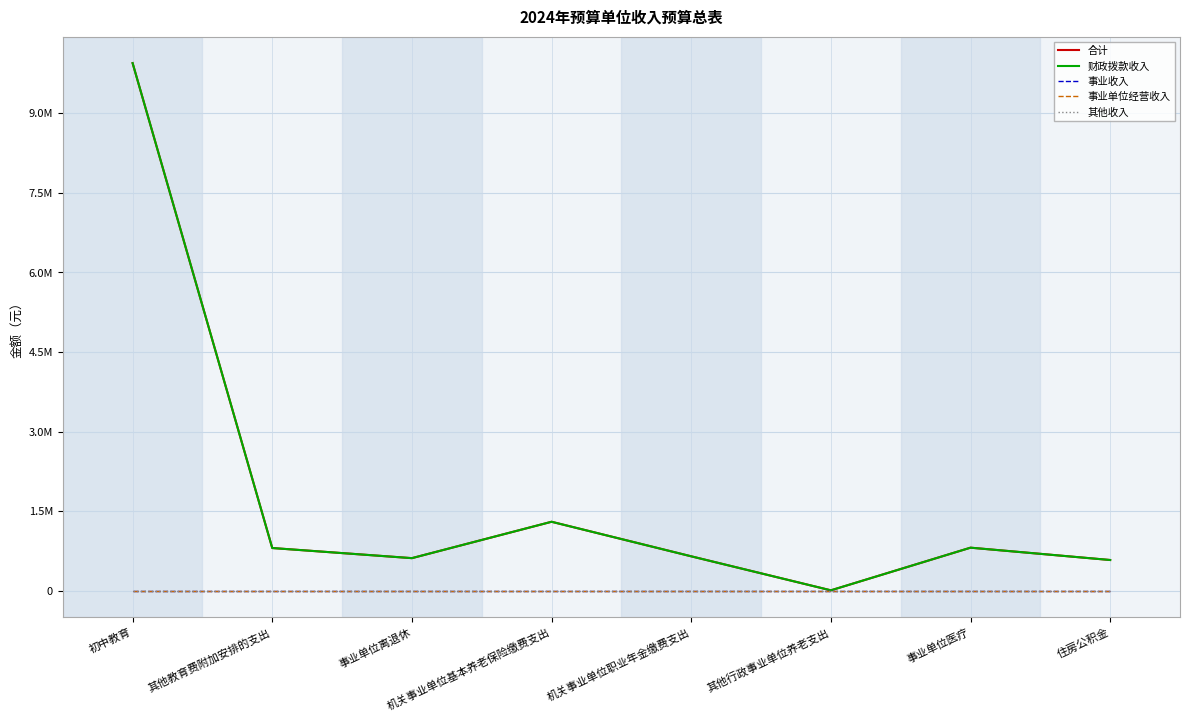

Is this an area chart (filled region under the line)?

No